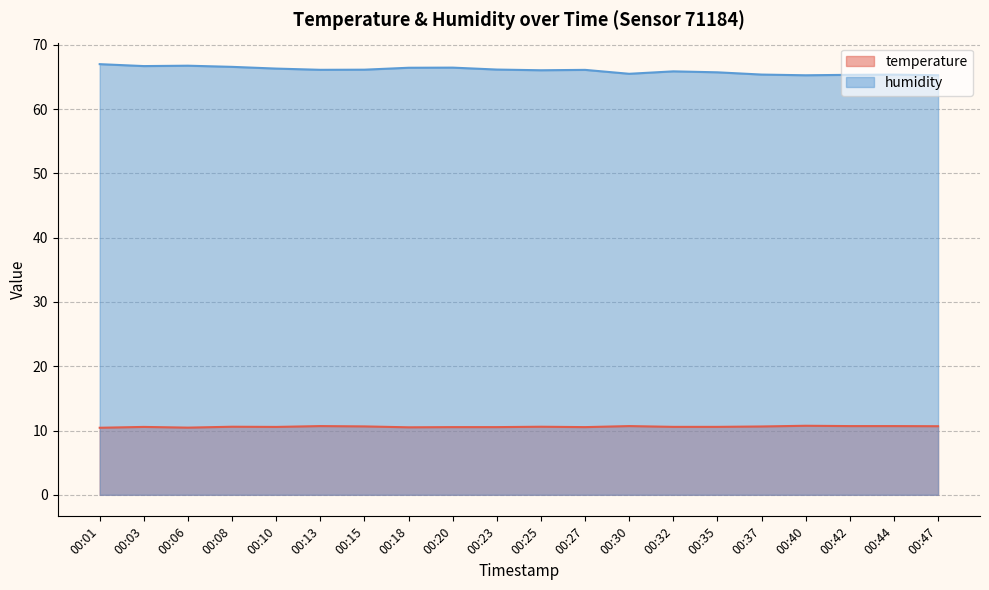

True or false: temperature has a value of 14.9 at 00:13.

False